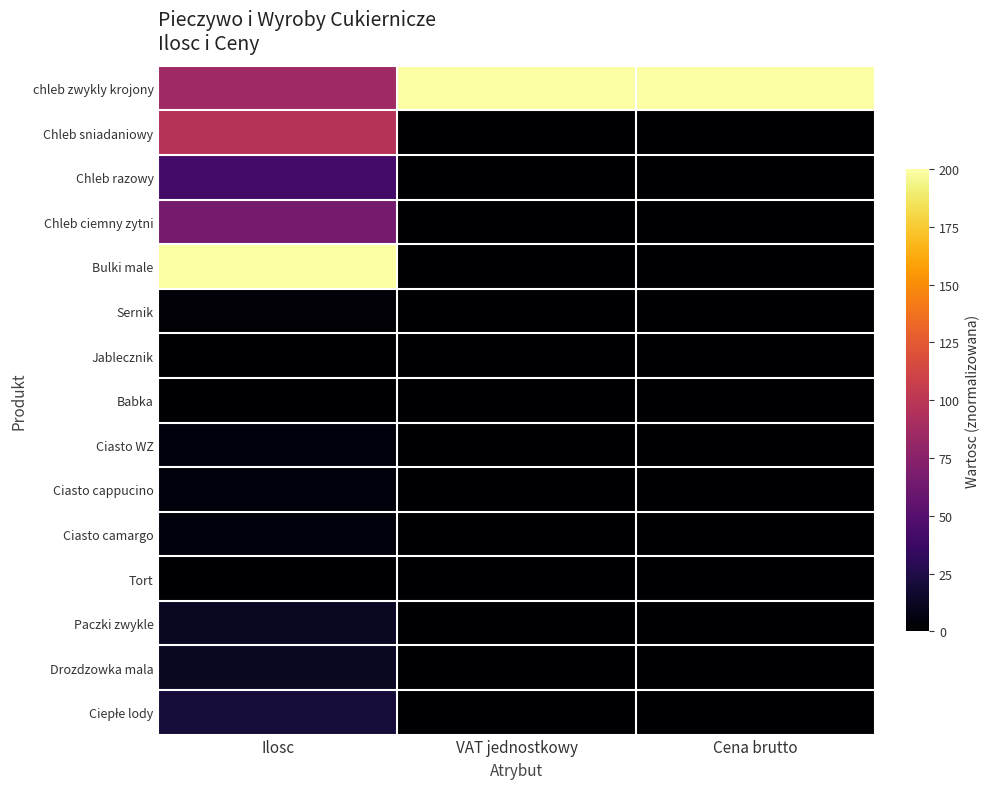

Which series has the largest total across all categories?

chleb zwykly krojony